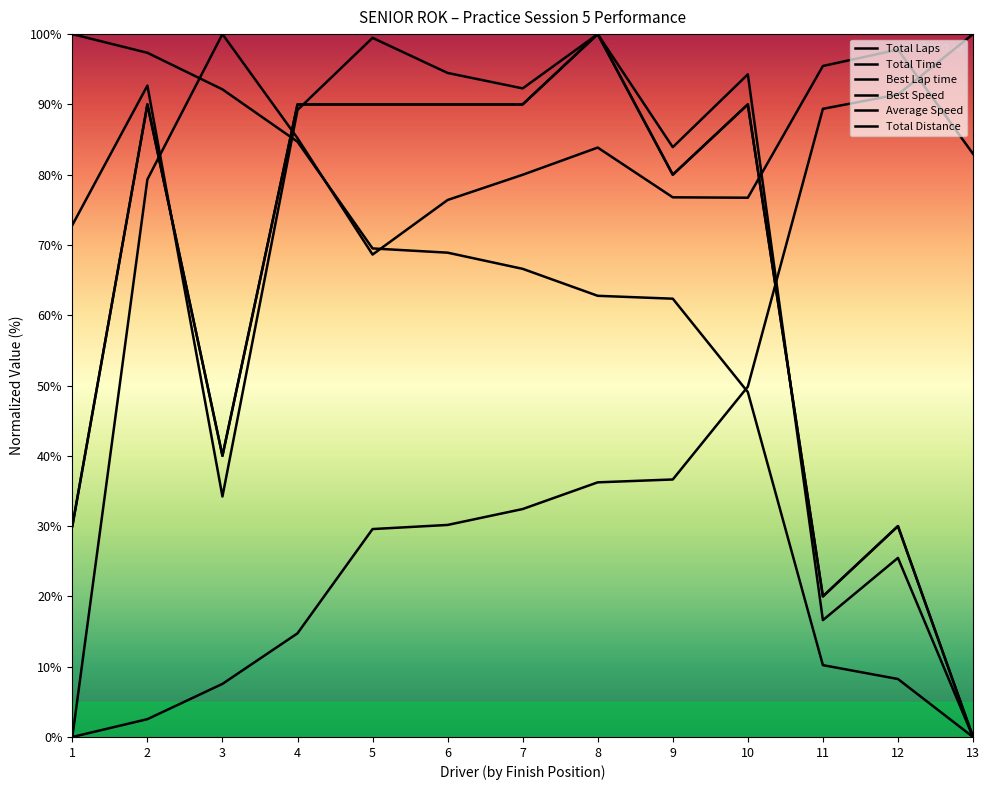

Is this an area chart (filled region under the line)?

No